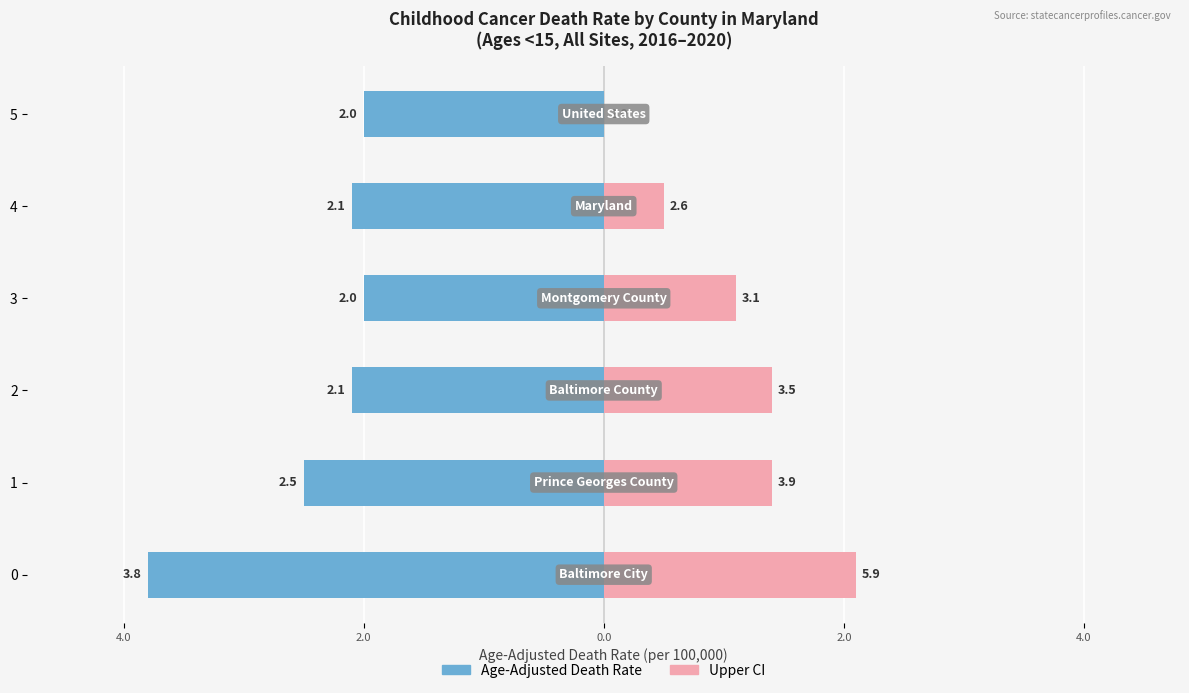

Which series has the largest total across all categories?

Upper CI